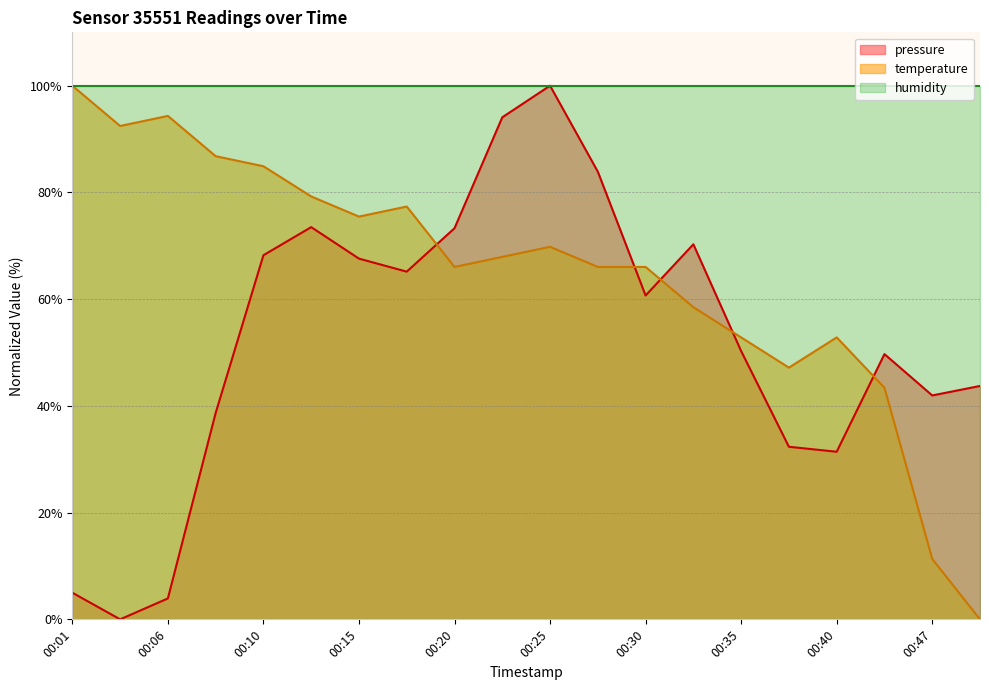

What is the difference between the highest and lowest values at 00:06?

96.1